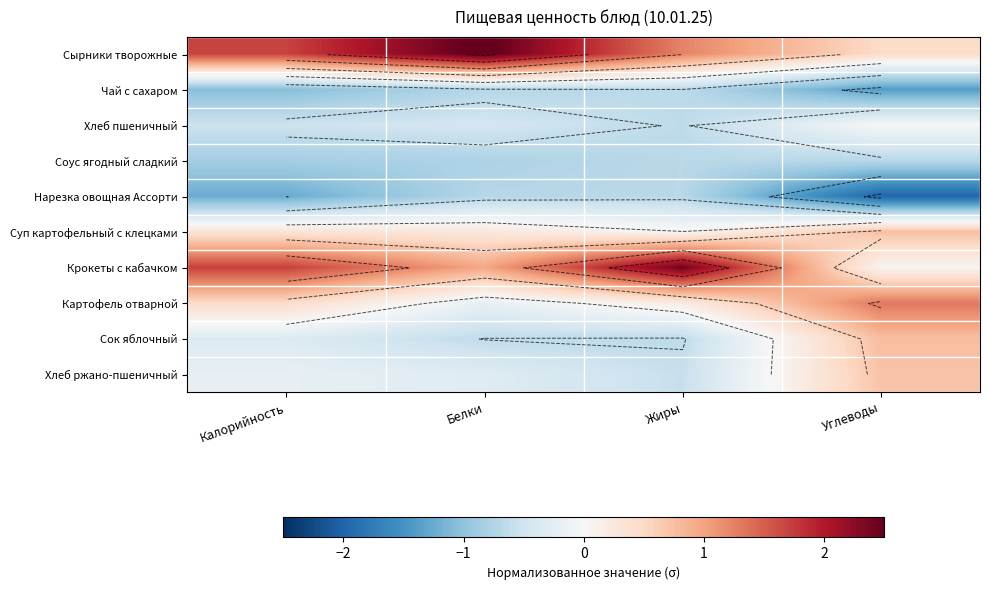

Where is Хлеб ржано-пшеничный nearest to the value 0?

Калорийность